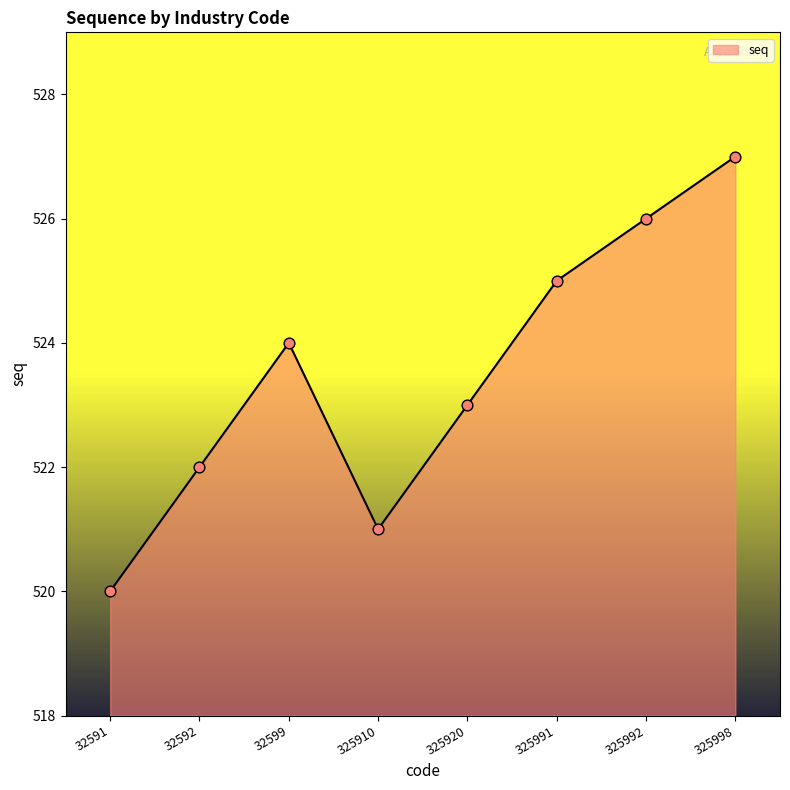

What is the ratio of the value at 325998 to the value at 325920?

1.0